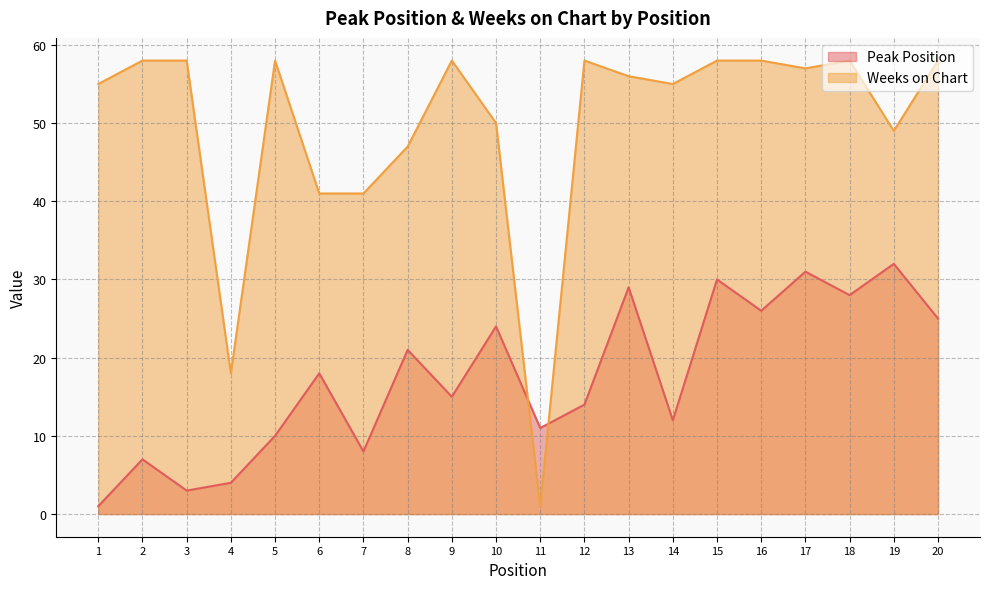

Which series has the widest spread of values?

Weeks on Chart